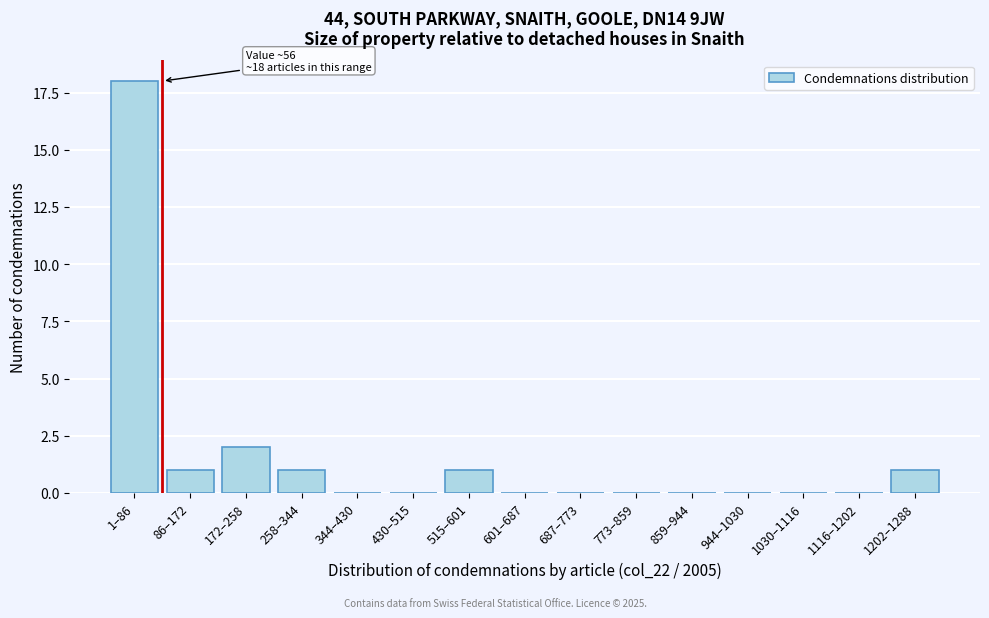

Reading right to left, list all the values displayed in this chart.

1202–1288=1	1116–1202=0	1030–1116=0	944–1030=0	859–944=0	773–859=0	687–773=0	601–687=0	515–601=1	430–515=0	344–430=0	258–344=1	172–258=2	86–172=1	1–86=18